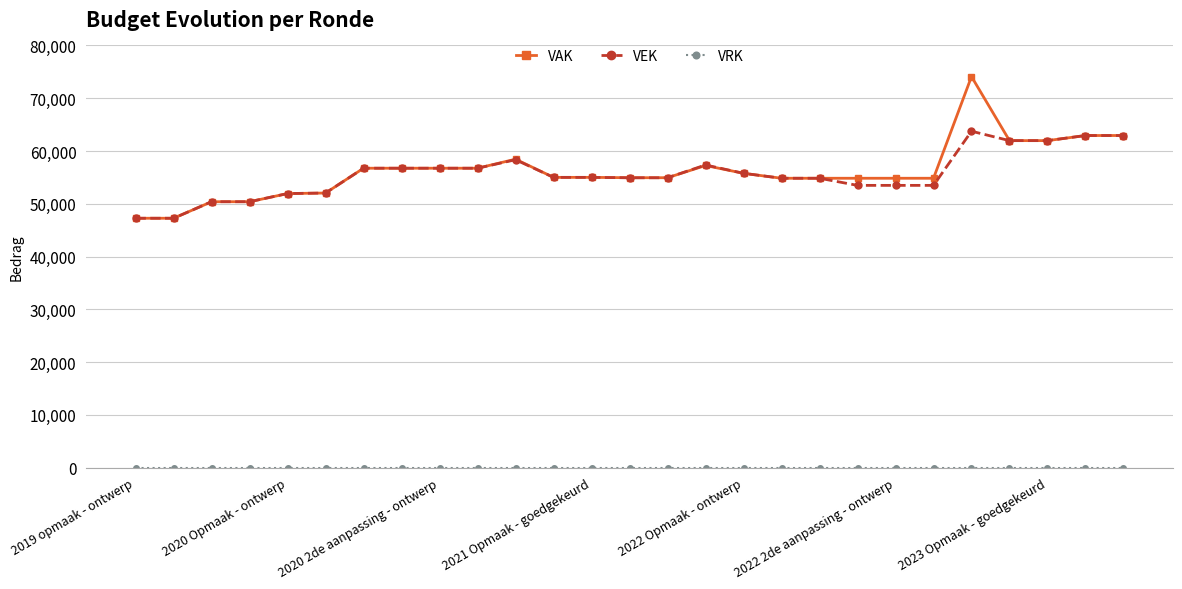

Does the chart display data point markers on the line(s)?

Yes